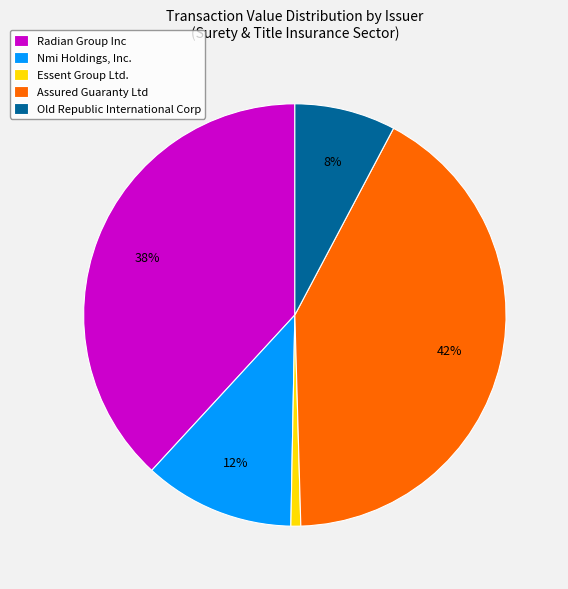

How many slices are in this pie chart?

5